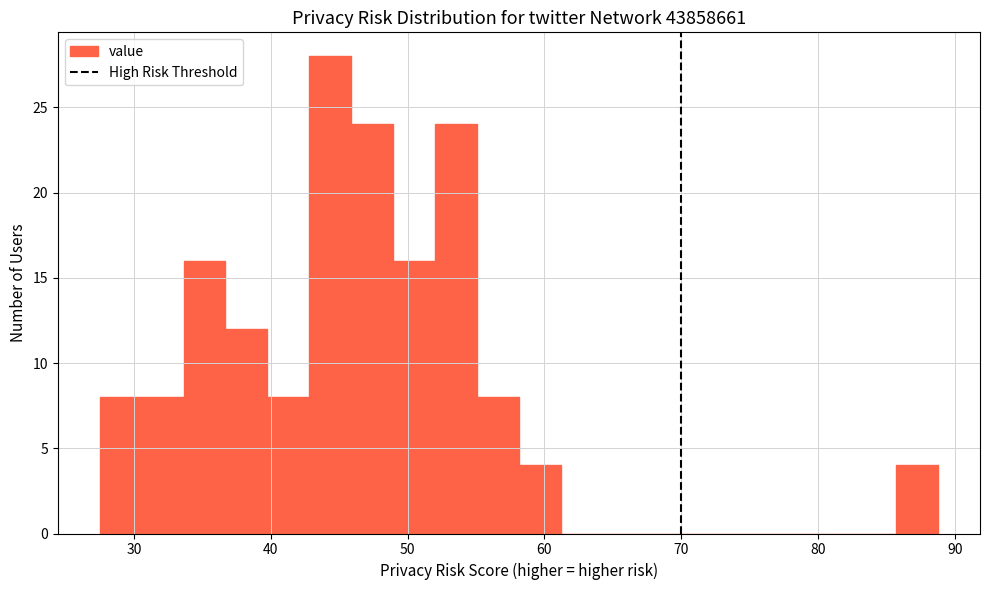

Around what value on the x-axis is the tallest bar? Give the approximate position of its centre, as read against the axis.

44